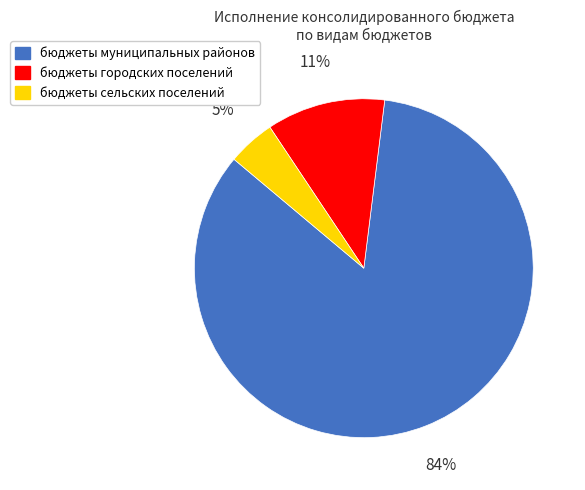

The бюджеты муниципальных районов slice represents 98% of the pie. True or false?

False